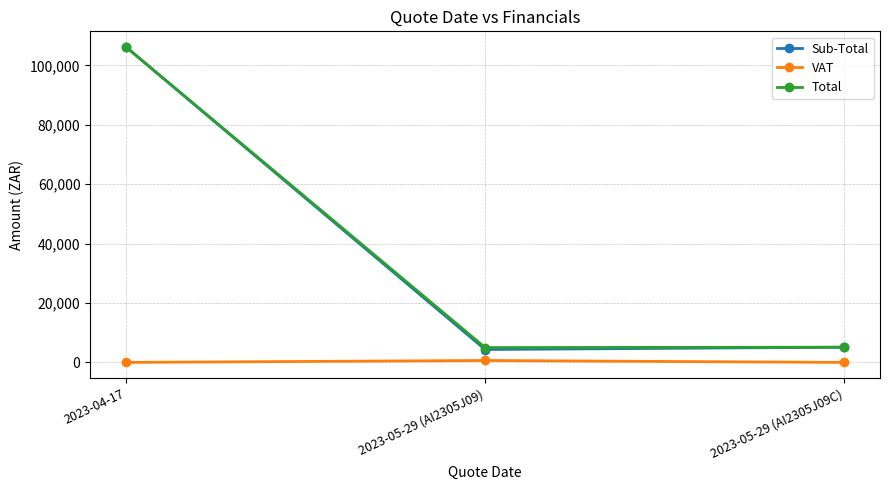

Is the value of VAT at 2023-05-29 (AI2305J09) greater than the value of Sub-Total at 2023-05-29 (AI2305J09)?

No